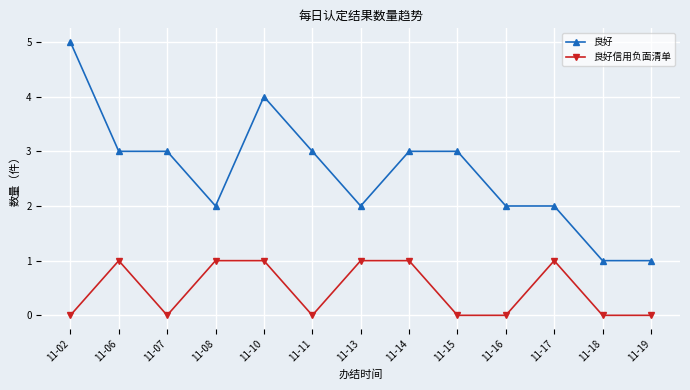

What is the value of the 良好 point at the 10th from the left?

2